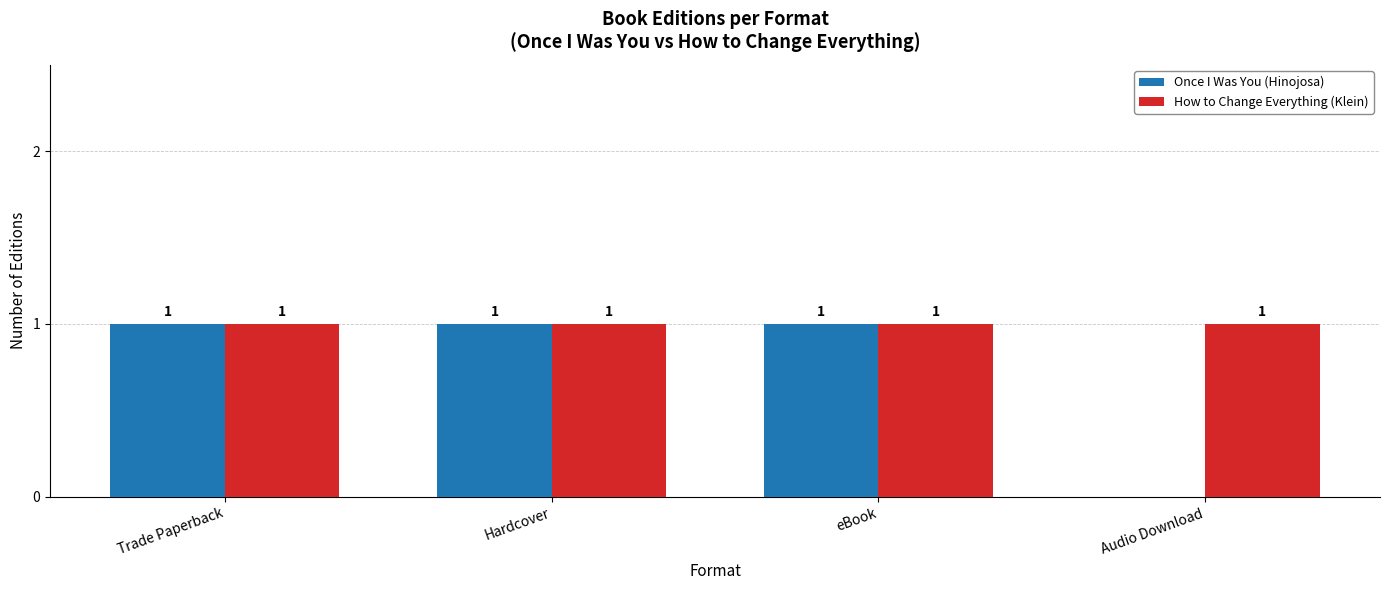

Read the How to Change Everything (Klein) value at Audio Download.

1